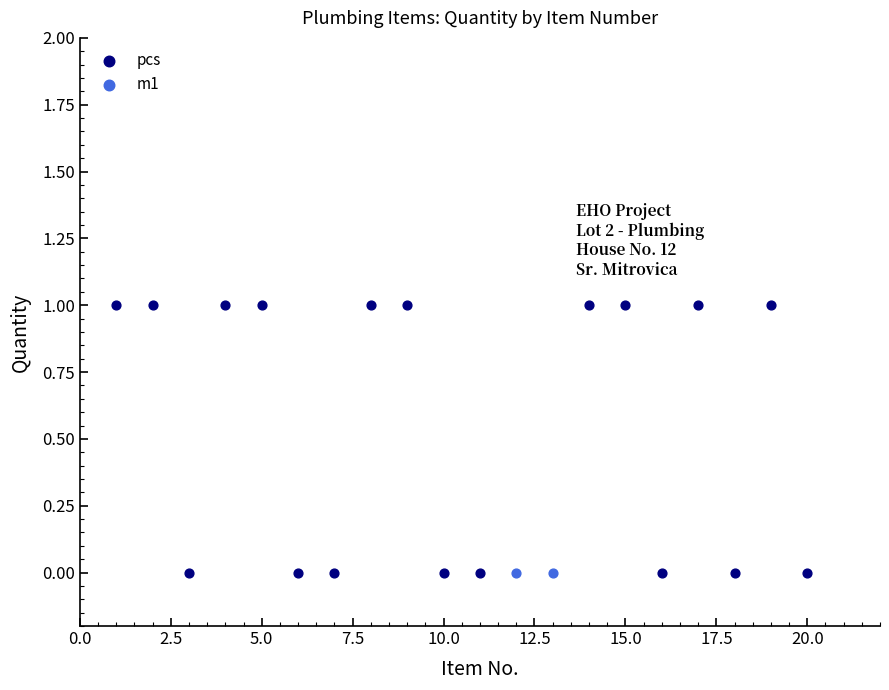

What are all the series names shown in the legend?

pcs, m1